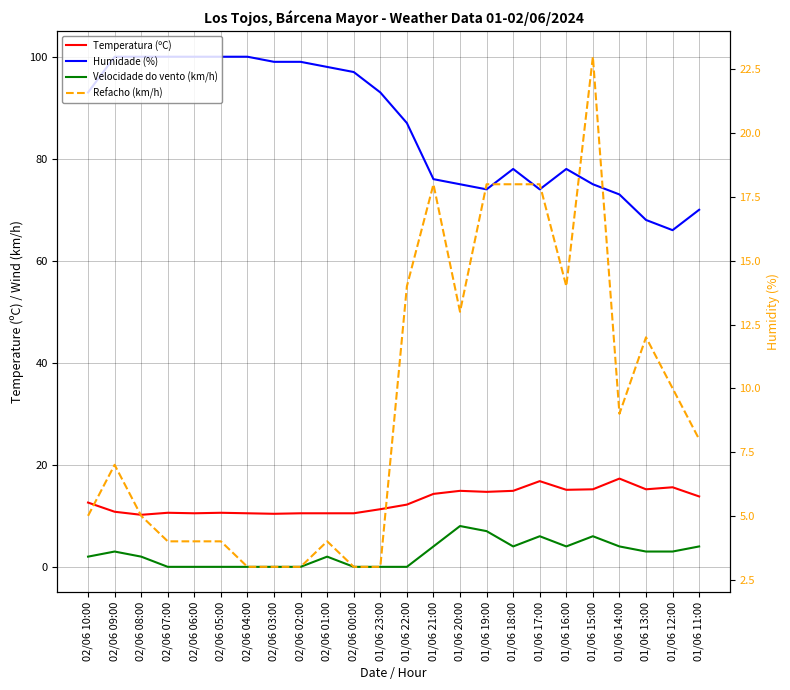

Rank the categories by Velocidade do vento (km/h) value from highest to lowest.

01/06 20:00, 01/06 19:00, 01/06 17:00, 01/06 15:00, 01/06 21:00, 01/06 18:00, 01/06 16:00, 01/06 14:00, 01/06 11:00, 02/06 09:00, 01/06 13:00, 01/06 12:00, 02/06 10:00, 02/06 08:00, 02/06 01:00, 02/06 07:00, 02/06 06:00, 02/06 05:00, 02/06 04:00, 02/06 03:00, 02/06 02:00, 02/06 00:00, 01/06 23:00, 01/06 22:00